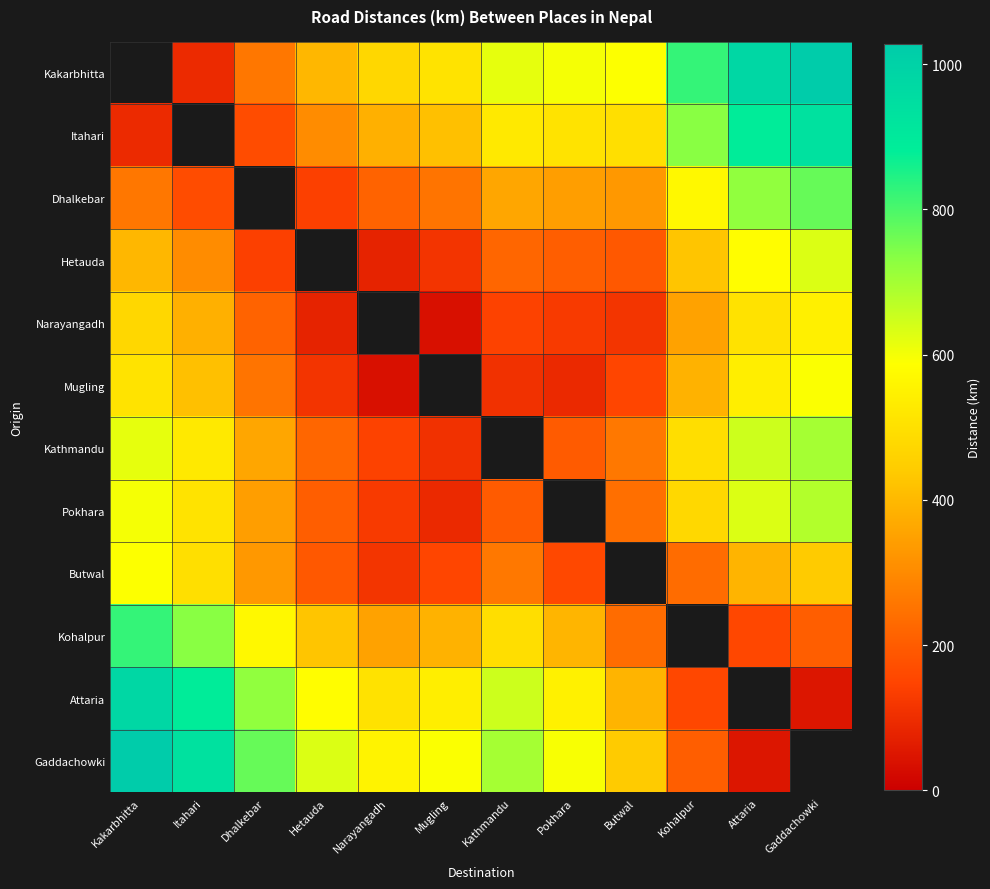

The value of Kathmandu at Narayangadh is 144.2. True or false?

True